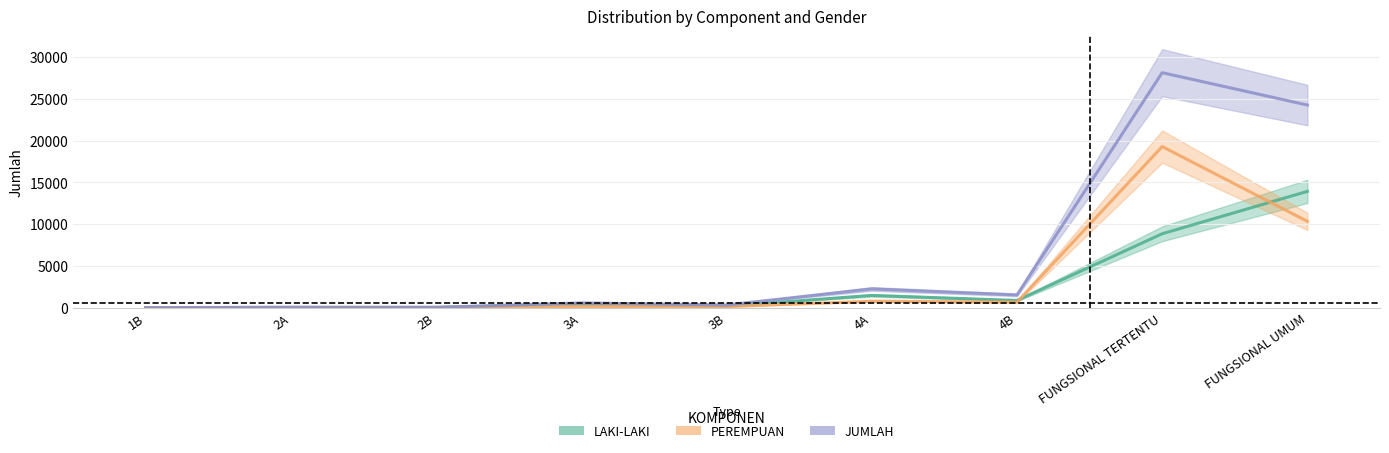

What is the sum of the PEREMPUAN values at 2B and 3A?

160